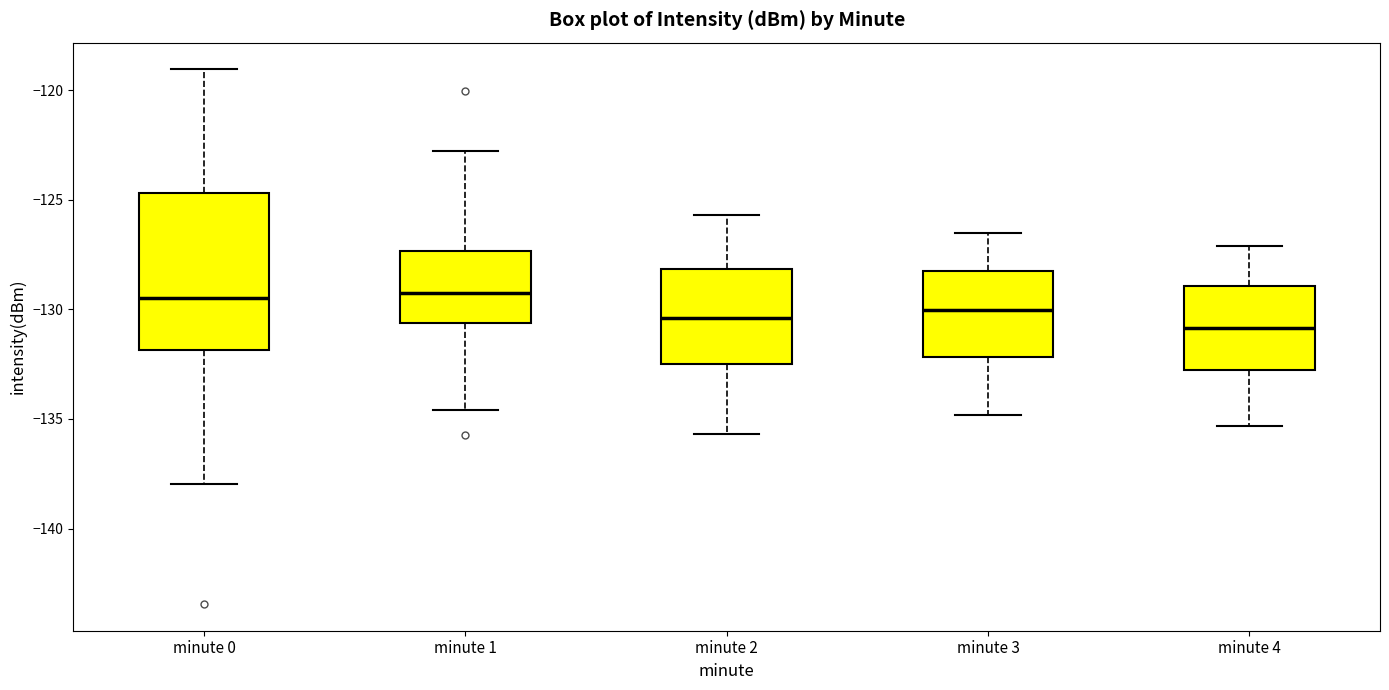

Reading left to right, read every box against the y-axis: the position of its median line, the range the box covers, and the ends of its whiskers. The values are not printed on the chart, so give them approximately, as read against the axis.

minute 0: median -129.5, box -132.0 to -124.5, whiskers -138.0 to -119.0
minute 1: median -129.0, box -130.5 to -127.5, whiskers -134.5 to -123.0
minute 2: median -130.5, box -132.5 to -128.0, whiskers -135.5 to -125.5
minute 3: median -130.0, box -132.0 to -128.0, whiskers -135.0 to -126.5
minute 4: median -131.0, box -133.0 to -129.0, whiskers -135.5 to -127.0